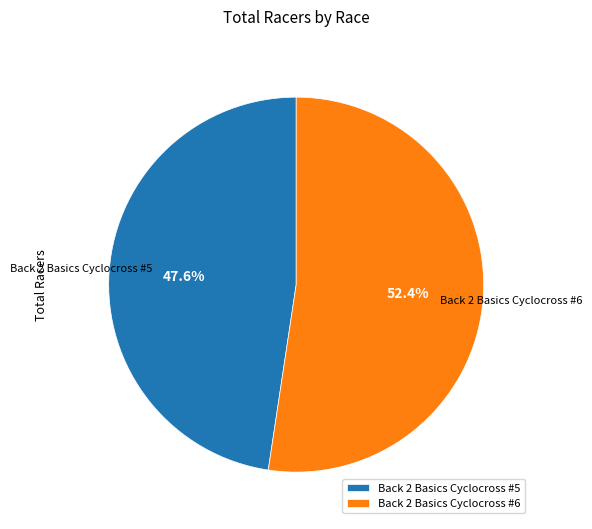

Which slice is the largest?

Back 2 Basics Cyclocross #6